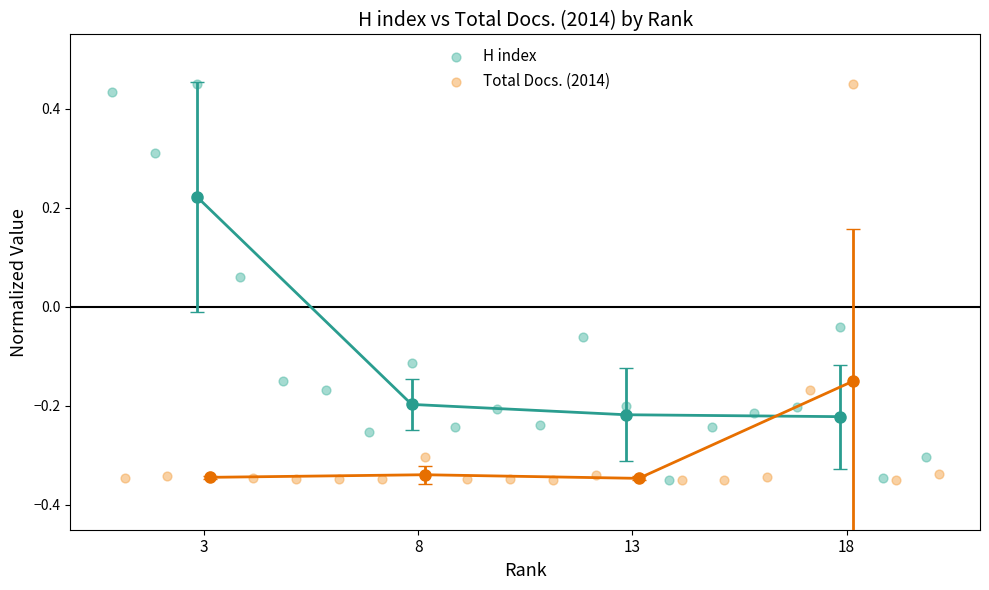

What are all the series names shown in the legend?

H index, Total Docs. (2014)